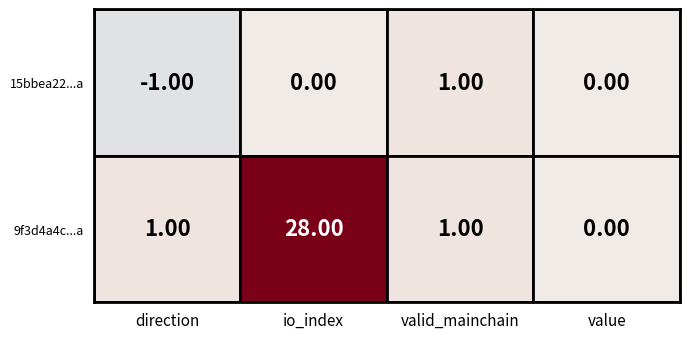

What is the sum of the 9f3d4a4cbae686ff883f865a74b19ec2e238063 values at 3 and 0?

1